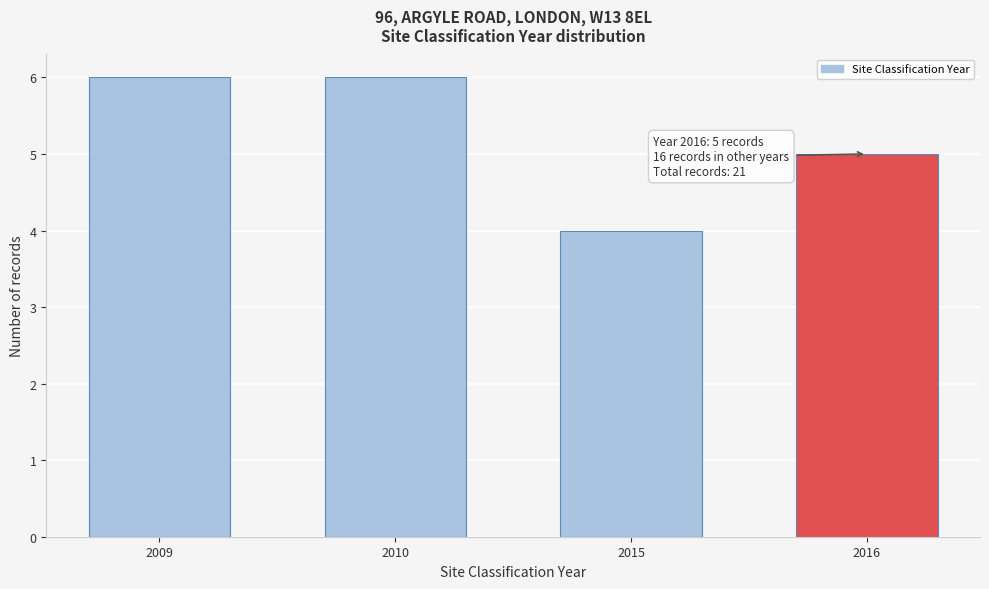

Reading left to right, list all the values displayed in this chart.

6	6	4	5